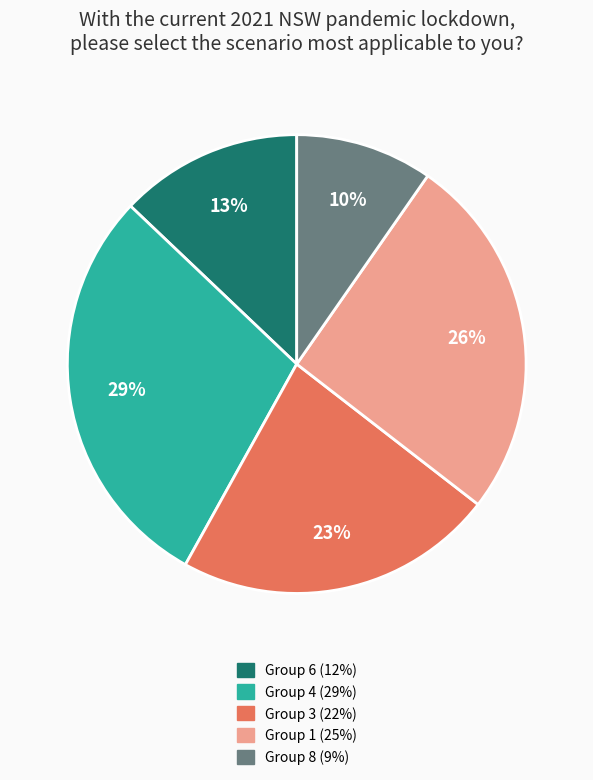

To the nearest percent, what is the difference between the largest and smallest slice percentages?

19%